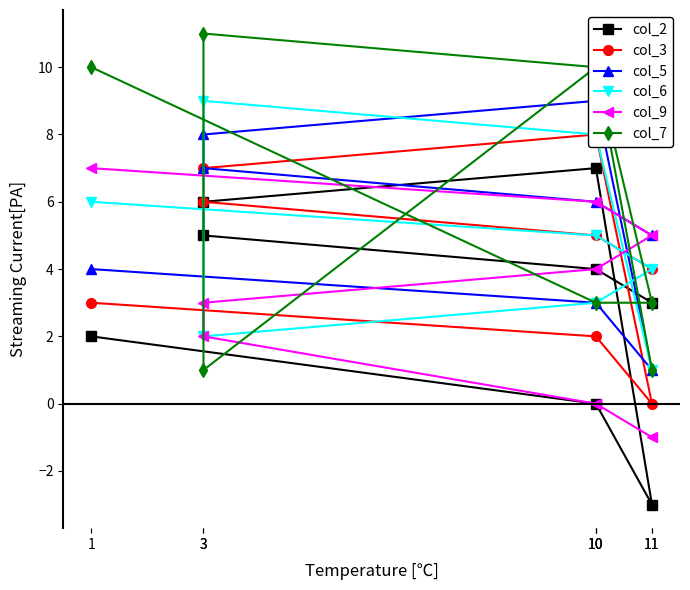

True or false: col_2 has a value of 6 at 3.

True